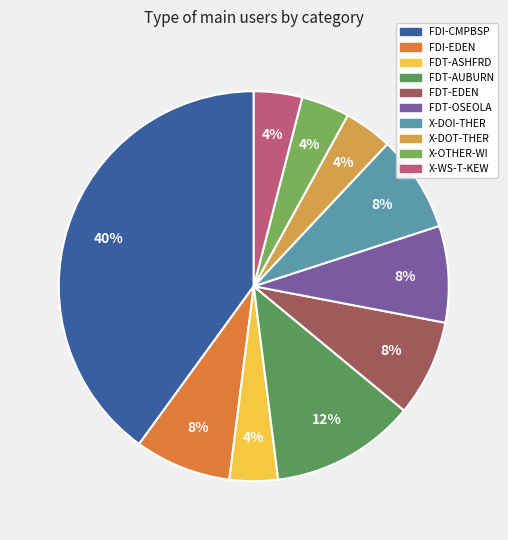

To the nearest percent, what portion does FDT-AUBURN represent?

12%